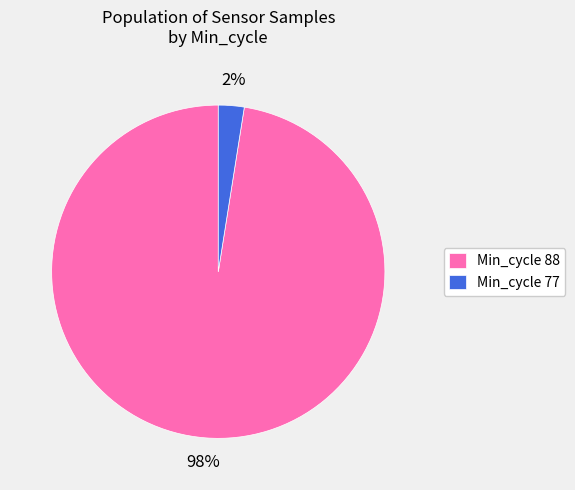

Combined, do Min_cycle 77 and Min_cycle 88 account for over 50%?

Yes